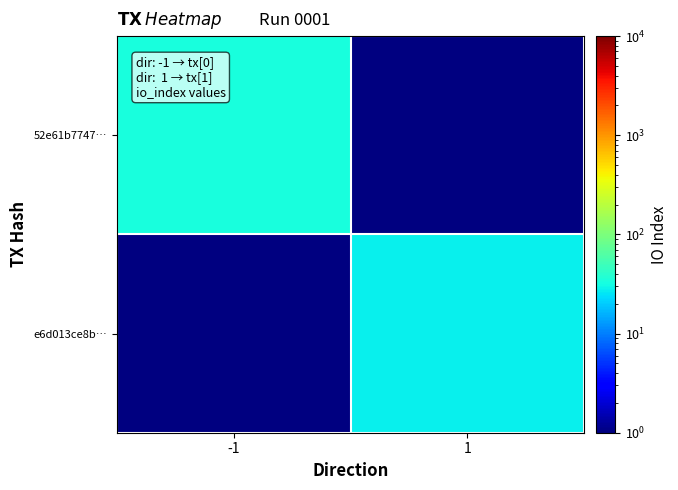

Where is 52e61b7747… nearest to the value 33?

-1